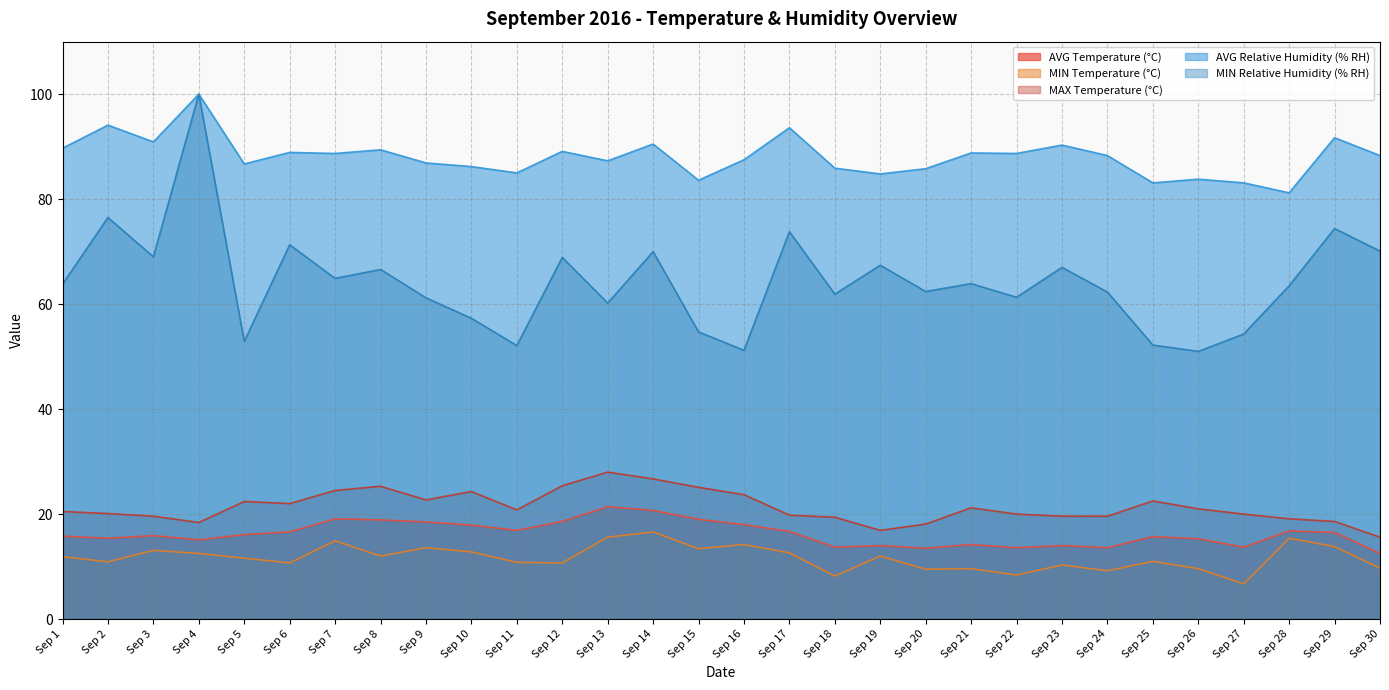

Does the chart display data point markers on the line(s)?

No